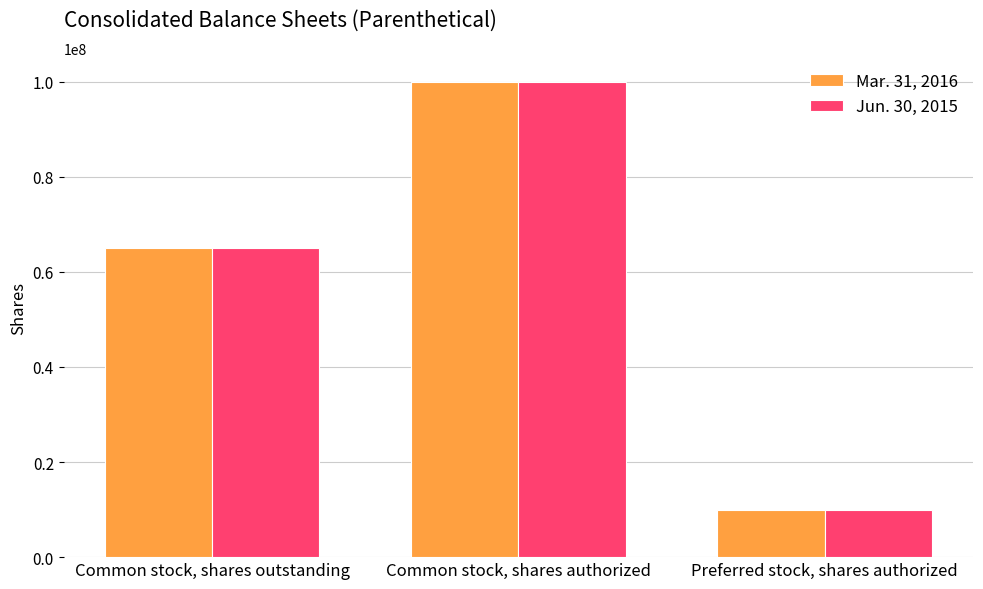

What is the sum of all Jun. 30, 2015 values?

175033547